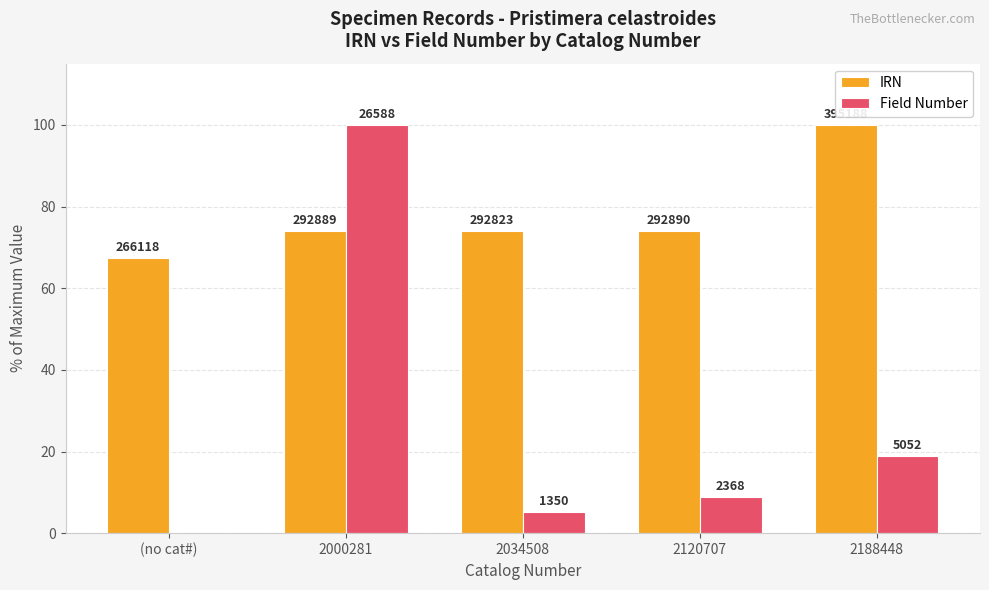

What are all the series names shown in the legend?

IRN, Field Number